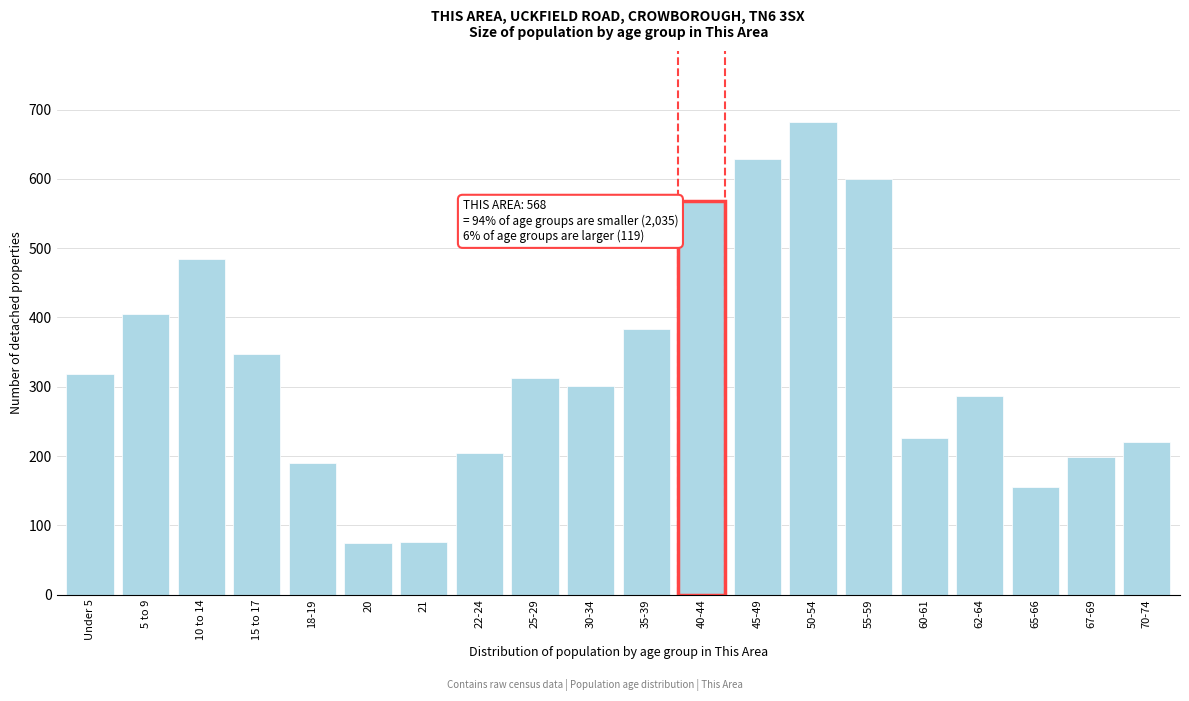

What is the label of the 10th bar from the left?

30-34